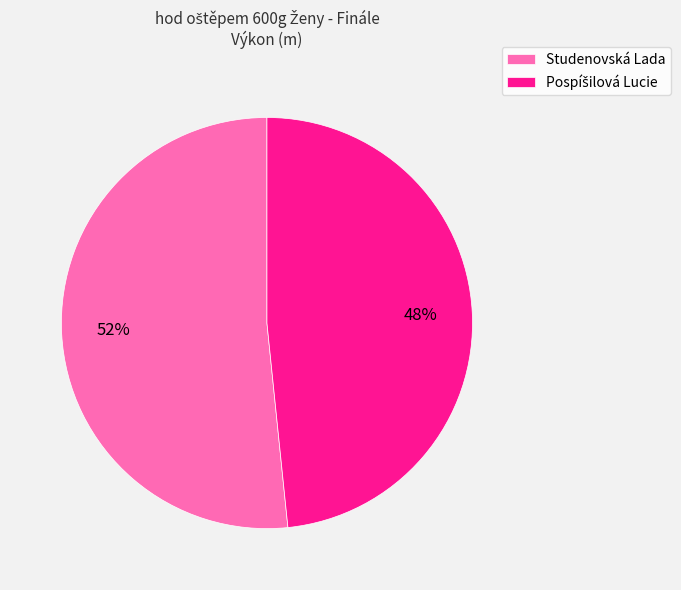

What is the largest slice in the pie chart?

Studenovská Lada